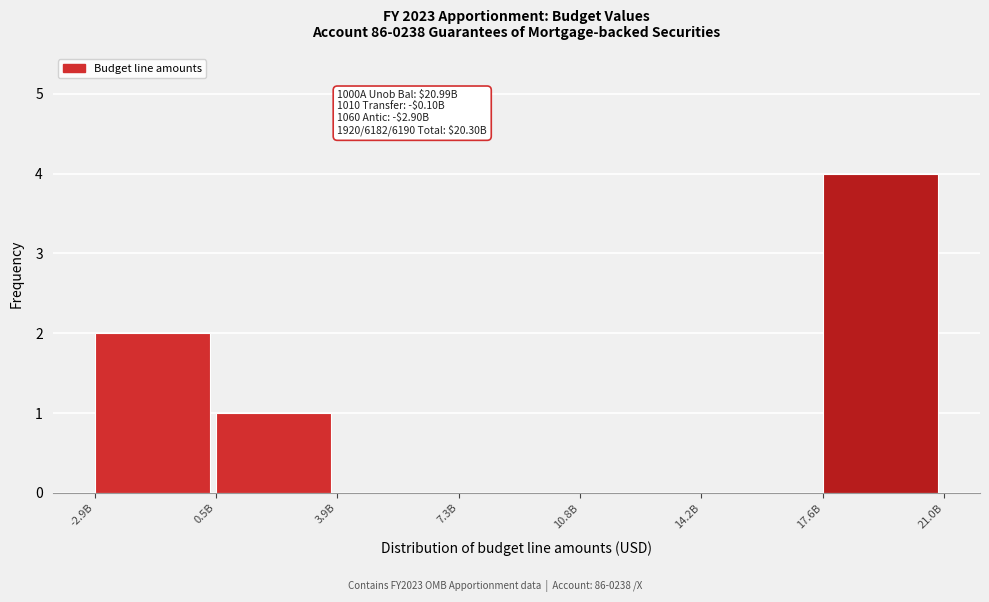

Reading left to right, what are all the values shown in this chart?

-2.9B=2	0.5B=1	3.9B=0	7.3B=0	10.8B=0	14.2B=0	17.6B=4